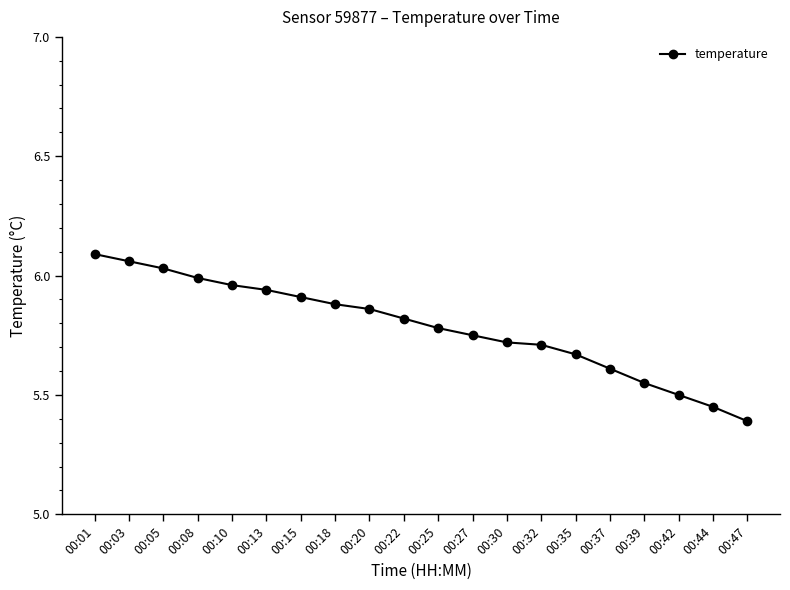

How many categories are shown in the chart?

20